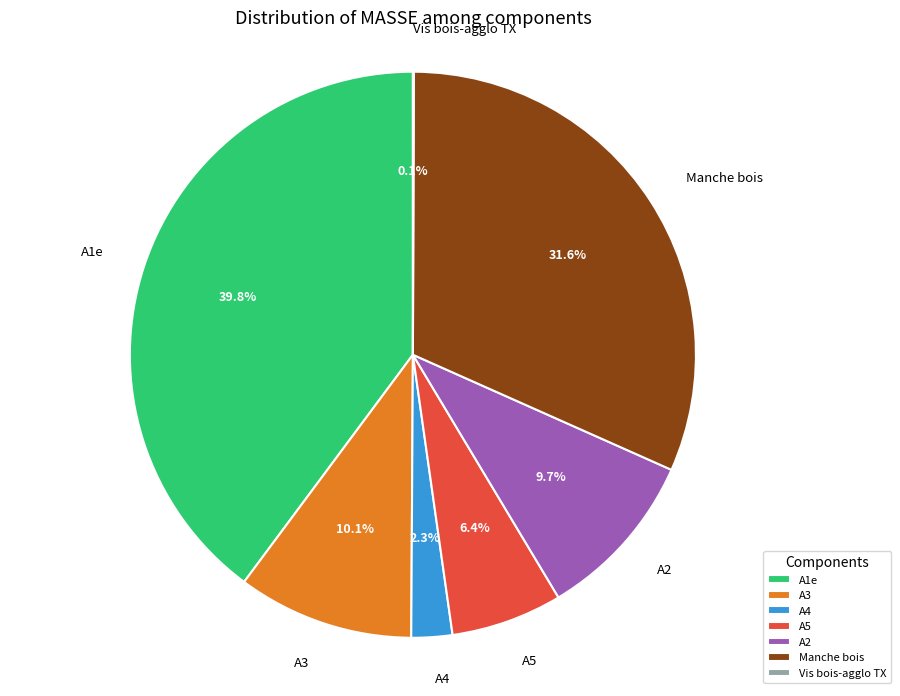

Between A1e and A5, which is larger?

A1e